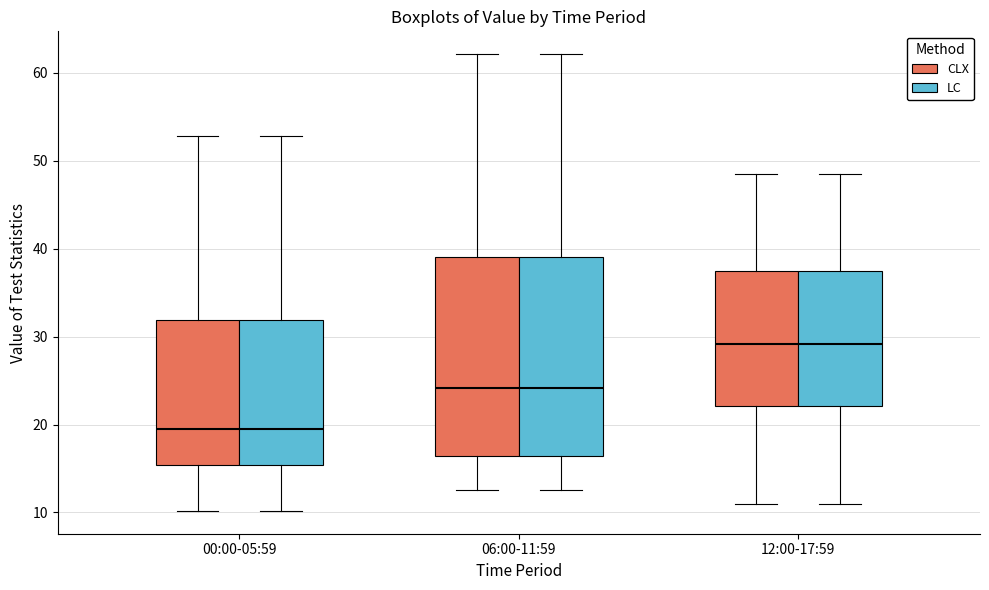

Reading left to right, read every box against the y-axis: the position of its median line, the range the box covers, and the ends of its whiskers. The values are not printed on the chart, so give them approximately, as read against the axis.

00:00-05:59 (CLX): median 19, box 15 to 32, whiskers 10 to 53
00:00-05:59 (LC): median 19, box 15 to 32, whiskers 10 to 53
06:00-11:59 (CLX): median 24, box 16 to 39, whiskers 13 to 62
06:00-11:59 (LC): median 24, box 16 to 39, whiskers 13 to 62
12:00-17:59 (CLX): median 29, box 22 to 37, whiskers 11 to 49
12:00-17:59 (LC): median 29, box 22 to 37, whiskers 11 to 49